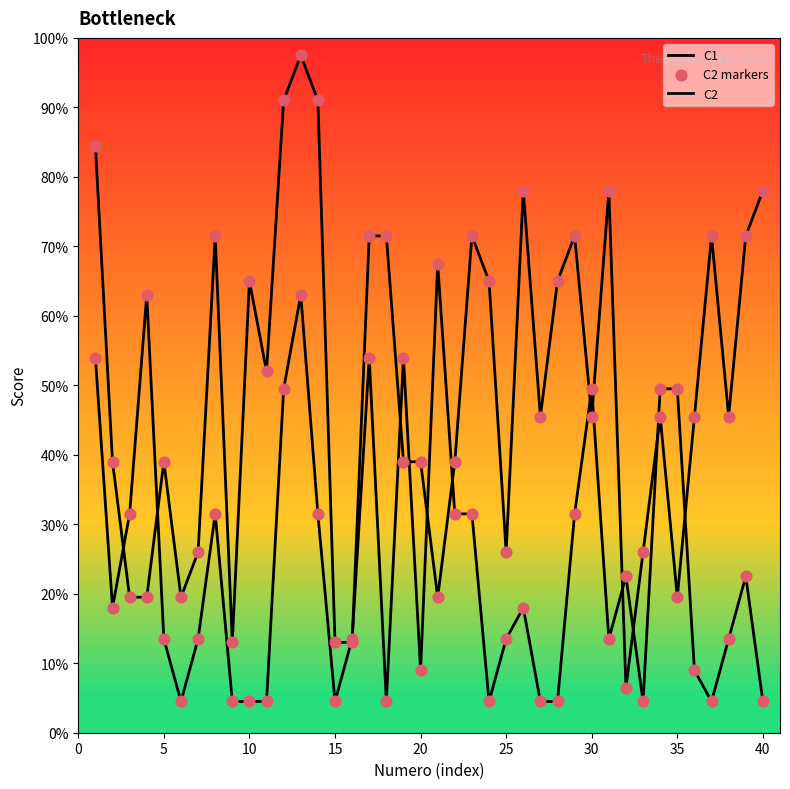

Does the chart have visible grid lines?

No